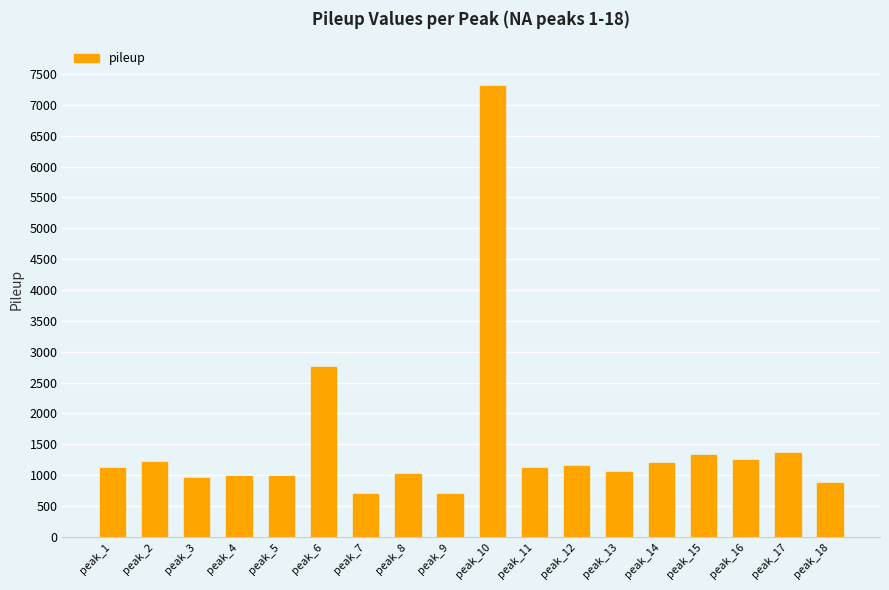

What is the value of the 11th bar from the left?

1121